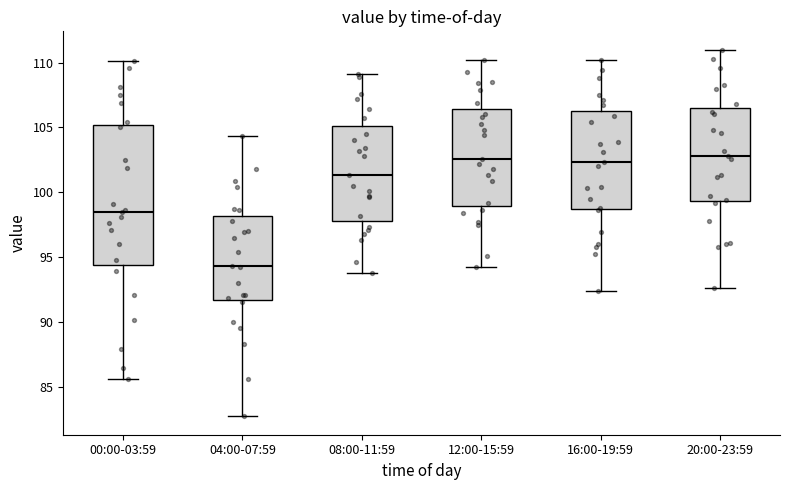

Reading left to right, read every box against the y-axis: the position of its median line, the range the box covers, and the ends of its whiskers. The values are not printed on the chart, so give them approximately, as read against the axis.

00:00-03:59: median 98.5, box 94.5 to 105.0, whiskers 85.5 to 110.0
04:00-07:59: median 94.5, box 91.5 to 98.0, whiskers 82.5 to 104.5
08:00-11:59: median 101.5, box 98.0 to 105.0, whiskers 94.0 to 109.0
12:00-15:59: median 102.5, box 99.0 to 106.5, whiskers 94.0 to 110.0
16:00-19:59: median 102.5, box 98.5 to 106.5, whiskers 92.5 to 110.0
20:00-23:59: median 103.0, box 99.5 to 106.5, whiskers 92.5 to 111.0